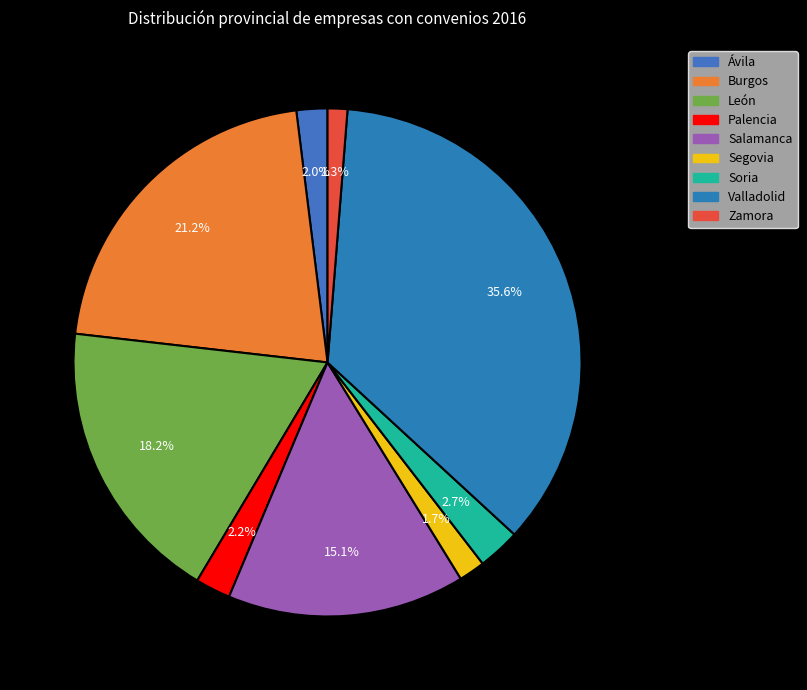

How many segments does this pie chart have?

9